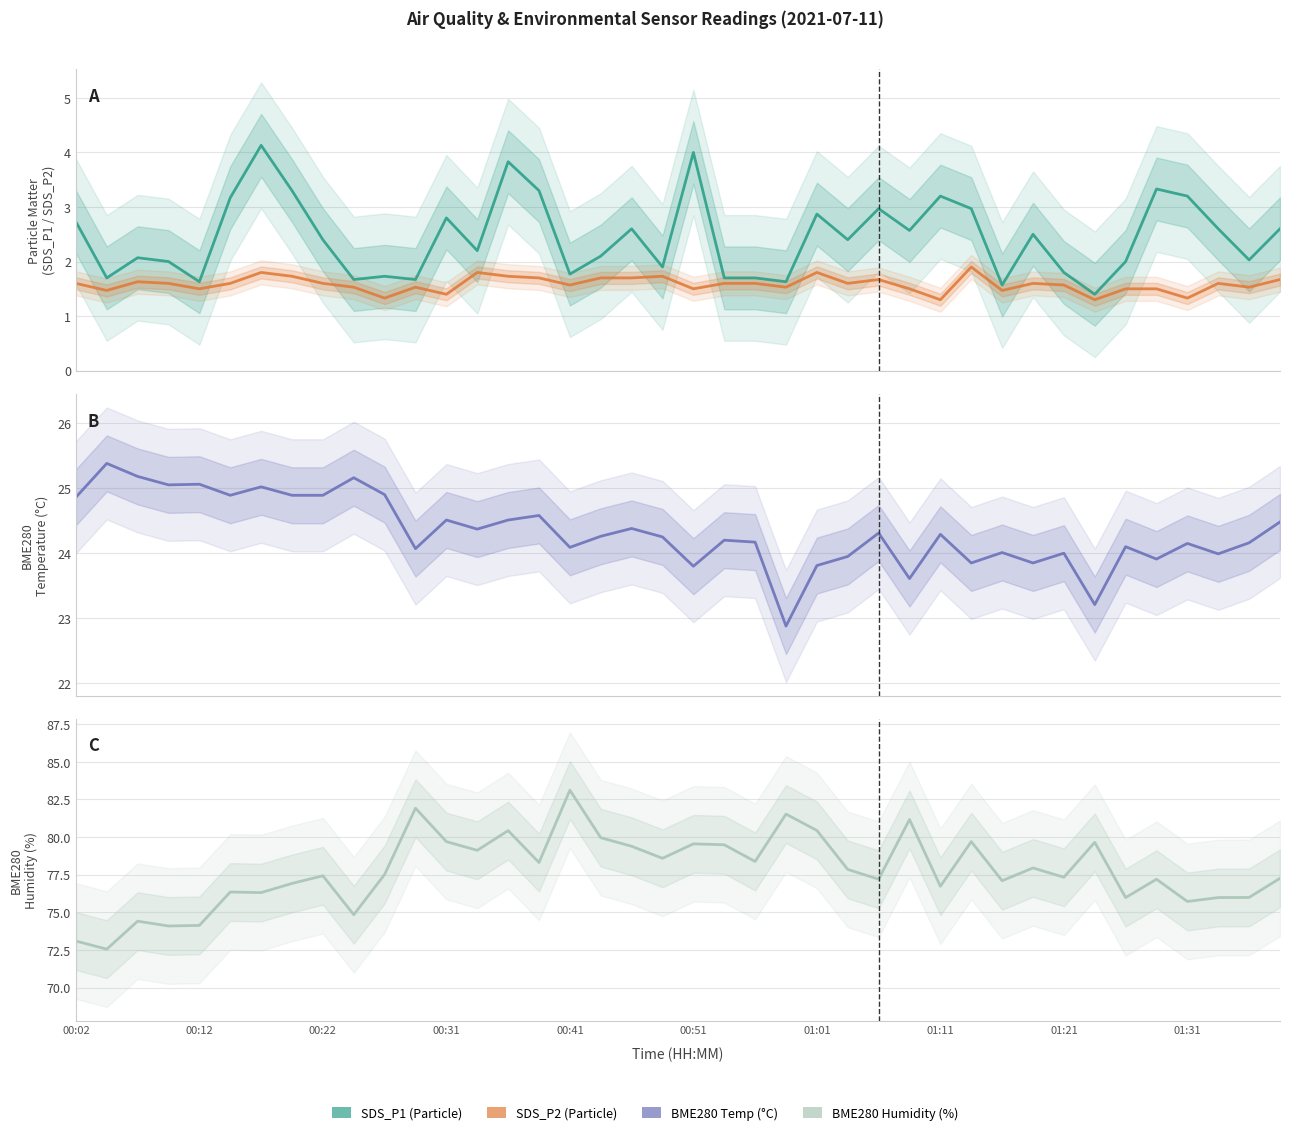

Reading left to right, transcribe all the data shown in this chart.

SDS_P1: 2.7	1.7	2.1	2.0	1.6	3.2	4.1	3.3	2.4	1.7	1.7	1.7	2.8	2.2	3.8	3.3	1.8	2.1	2.6	1.9	4.0	1.7	1.7	1.6	2.9	2.4	3.0	2.6	3.2	3.0	1.6	2.5	1.8	1.4	2.0	3.3	3.2	2.6	2.0	2.6
SDS_P2: 1.6	1.5	1.6	1.6	1.5	1.6	1.8	1.7	1.6	1.5	1.3	1.5	1.4	1.8	1.7	1.7	1.6	1.7	1.7	1.7	1.5	1.6	1.6	1.5	1.8	1.6	1.7	1.5	1.3	1.9	1.5	1.6	1.6	1.3	1.5	1.5	1.3	1.6	1.5	1.7
BME280_temperature: 24.9	25.4	25.2	25.1	25.1	24.9	25.0	24.9	24.9	25.2	24.9	24.1	24.5	24.4	24.5	24.6	24.1	24.3	24.4	24.2	23.8	24.2	24.2	22.9	23.8	23.9	24.3	23.6	24.3	23.9	24.0	23.9	24.0	23.2	24.1	23.9	24.1	24.0	24.2	24.5
BME280_humidity: 73.1	72.5	74.4	74.1	74.1	76.3	76.3	76.9	77.4	74.8	77.5	81.9	79.7	79.1	80.4	78.3	83.1	80.0	79.4	78.6	79.5	79.5	78.4	81.5	80.4	77.8	77.2	81.2	76.7	79.7	77.1	78.0	77.3	79.7	76.0	77.2	75.7	76.0	76.0	77.3